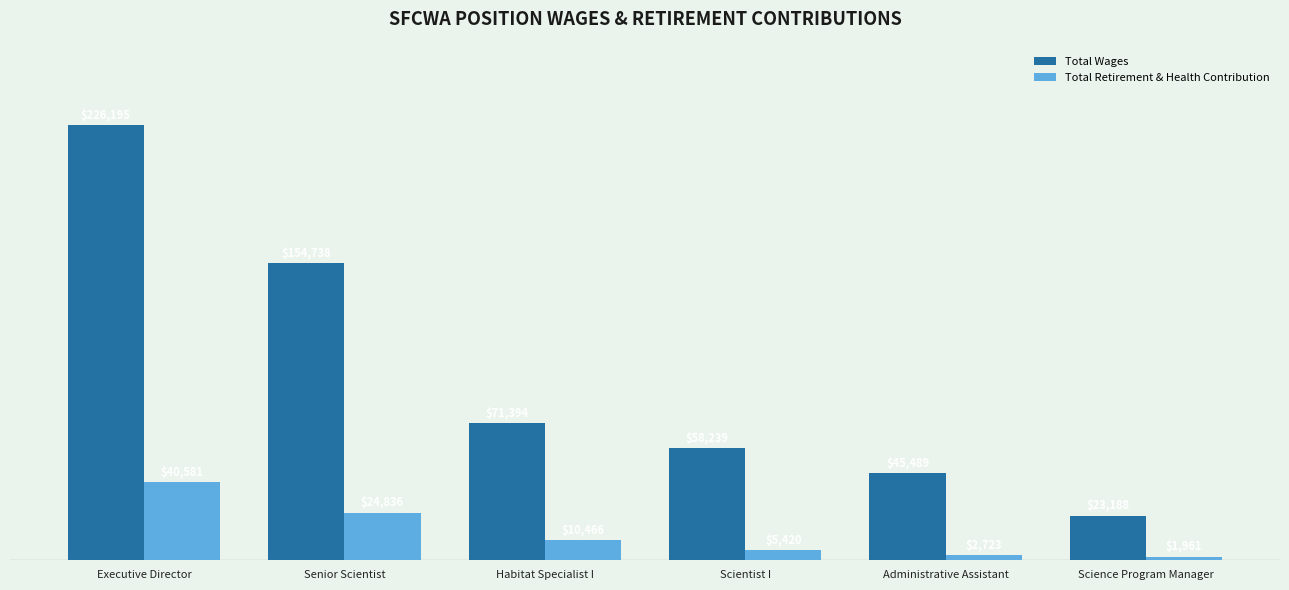

What is the difference between the highest and lowest values at Administrative Assistant?

42766